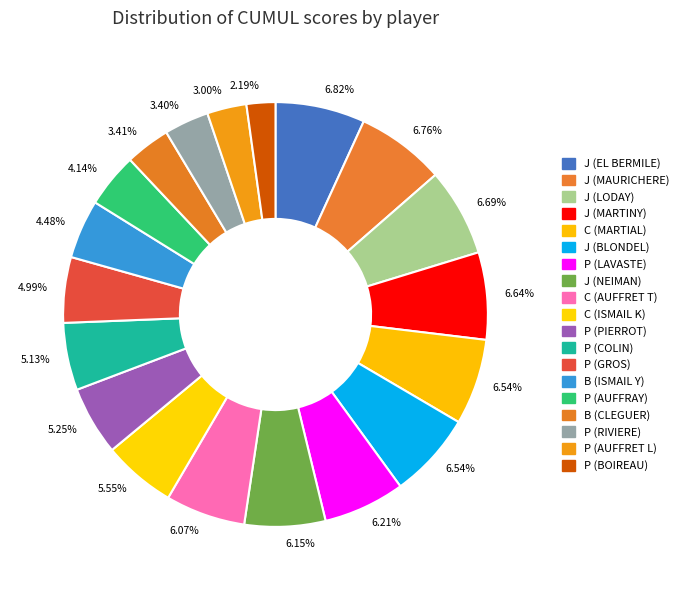

Count the number of slices in the pie.

19